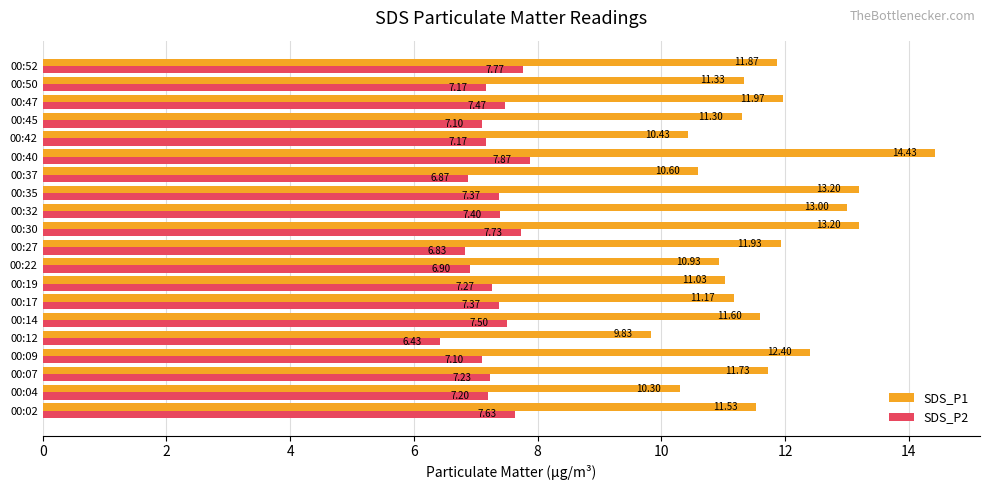

At how many categories does at least one series exceed 11?

15